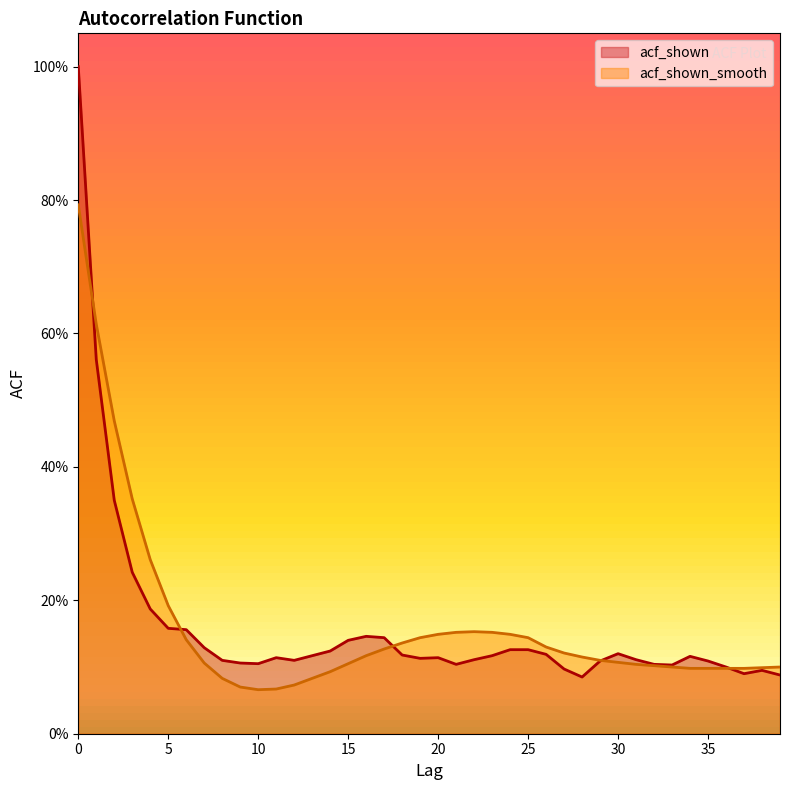

Read the acf_shown value at 11.

0.1